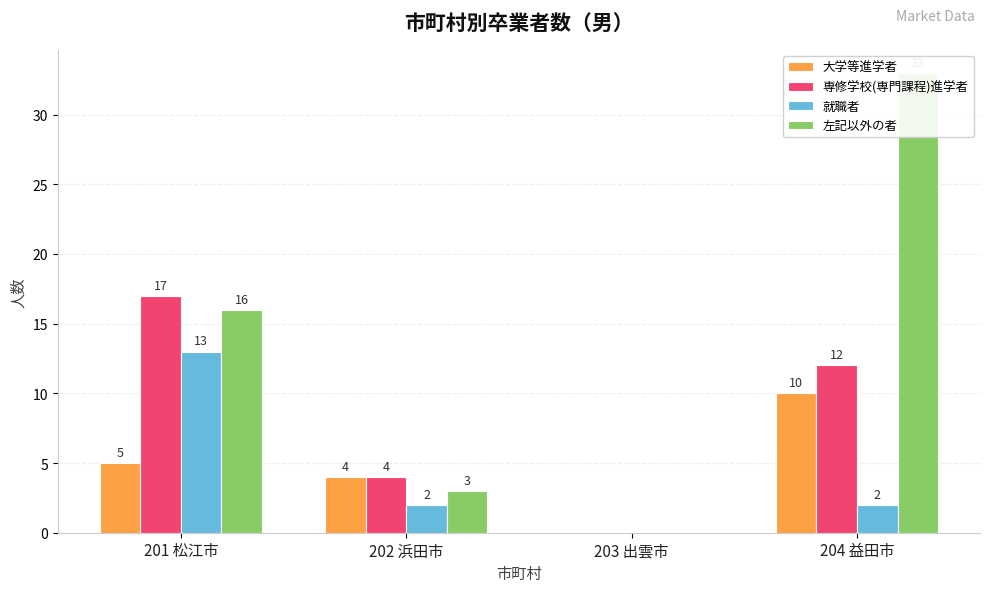

Which series changed the most between 203 出雲市 and 204 益田市?

左記以外の者